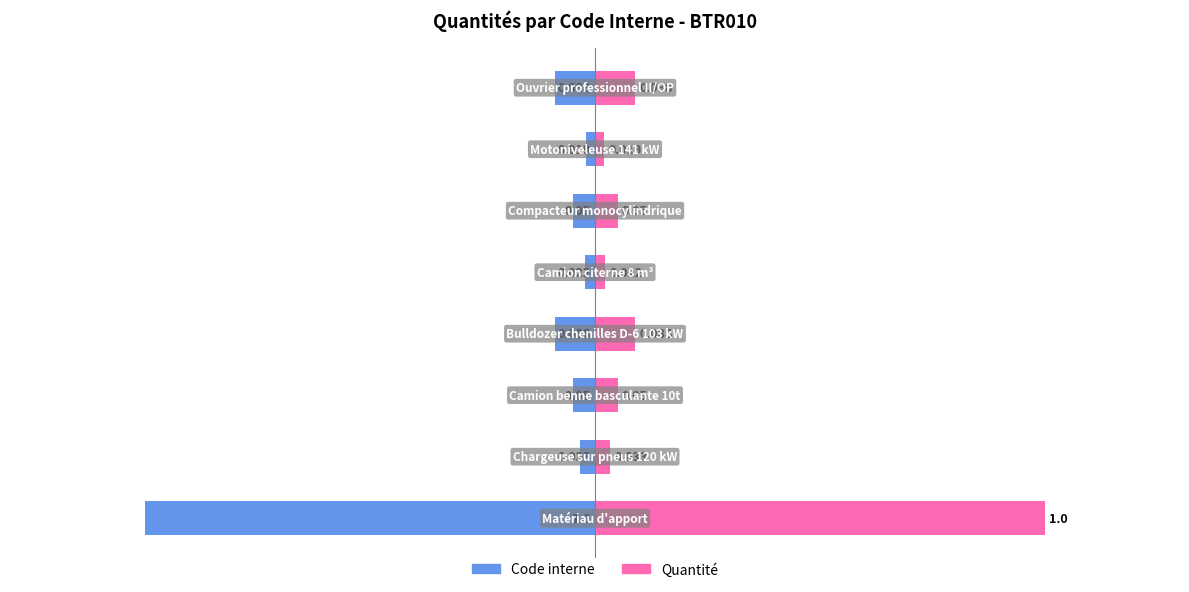

What is the sum of all Quantité values?

1.4